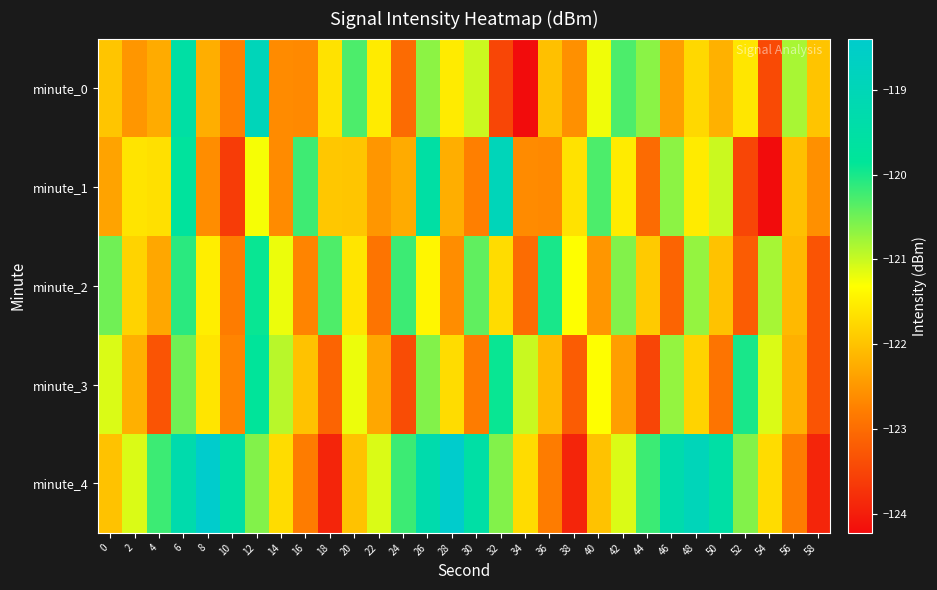

Which series has the widest spread of values?

minute_4